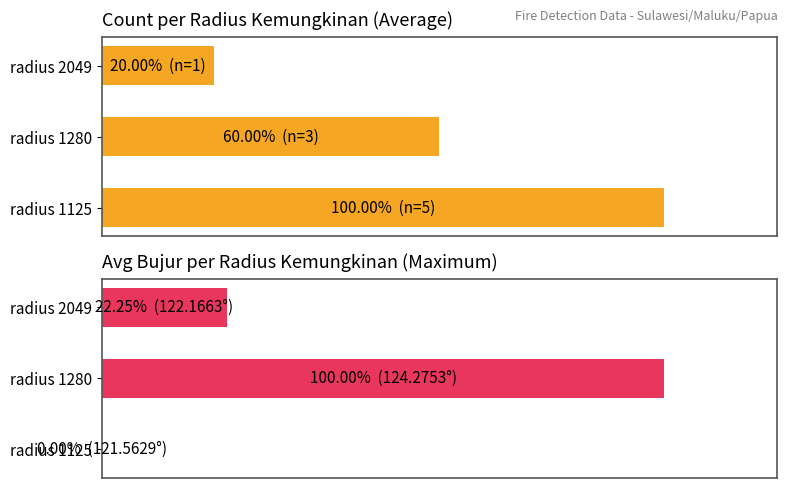

Which series has the largest range (max minus min)?

Avg Bujur (normalized %)